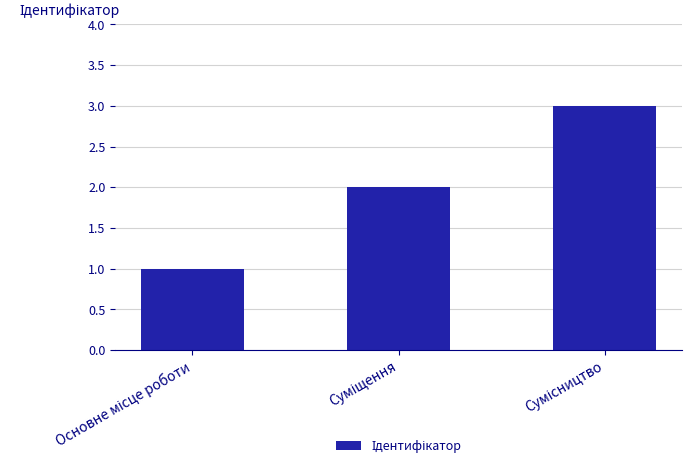

What is the sum of all values?

6